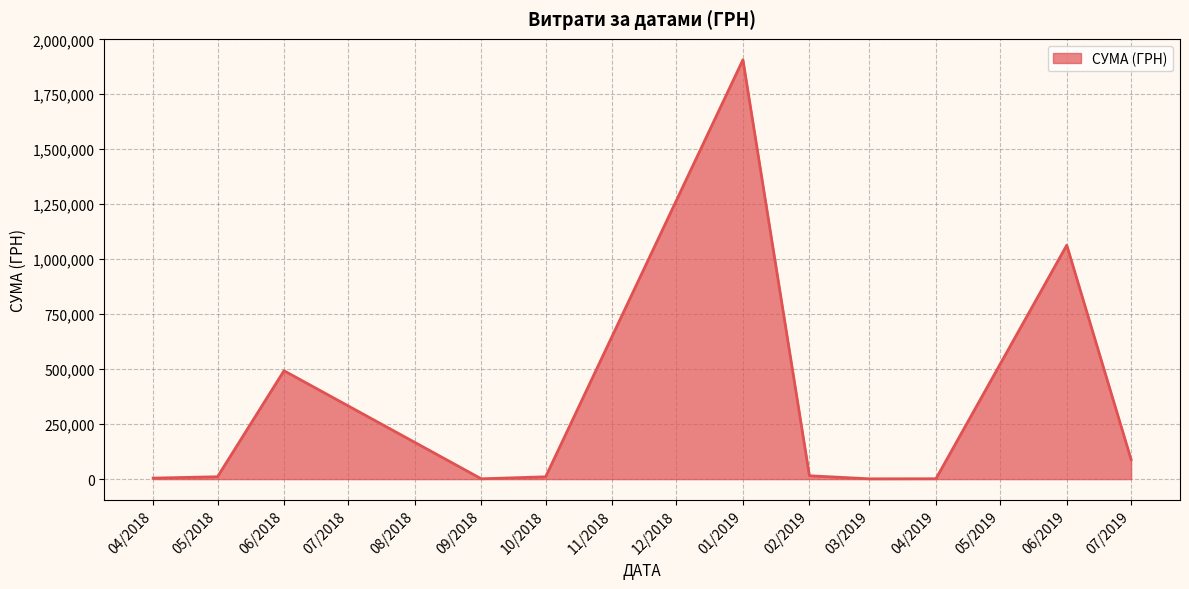

What is the difference between the maximum and minimum values?

1905638.0